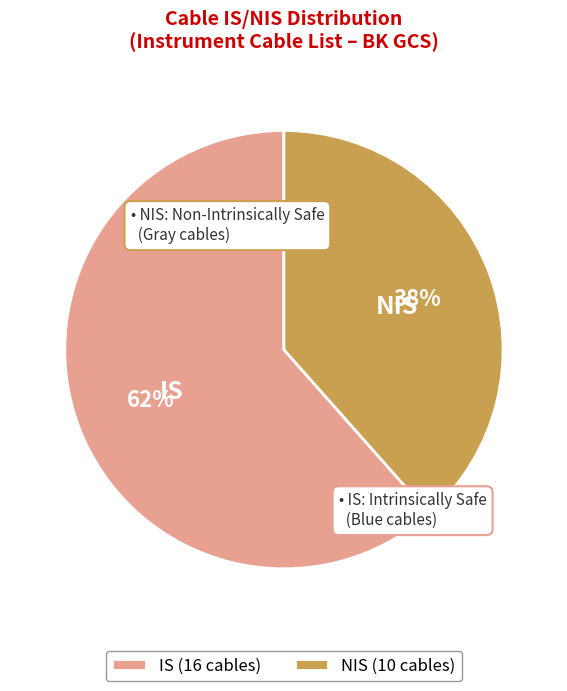

What percentage is the IS slice, to the nearest percent?

62%